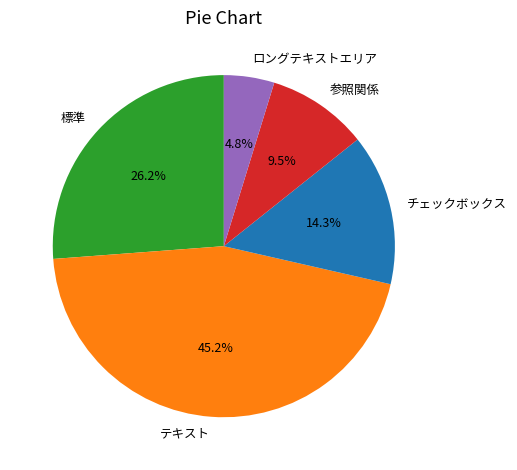

Which category has the biggest portion of the pie?

テキスト